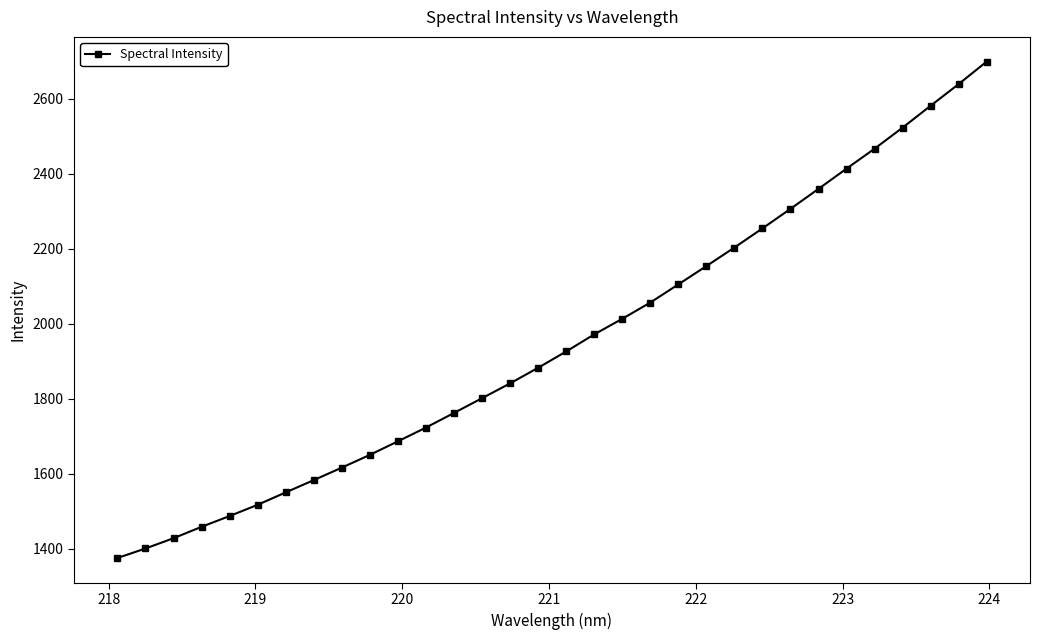

What is the difference between the maximum and minimum values?

1323.5